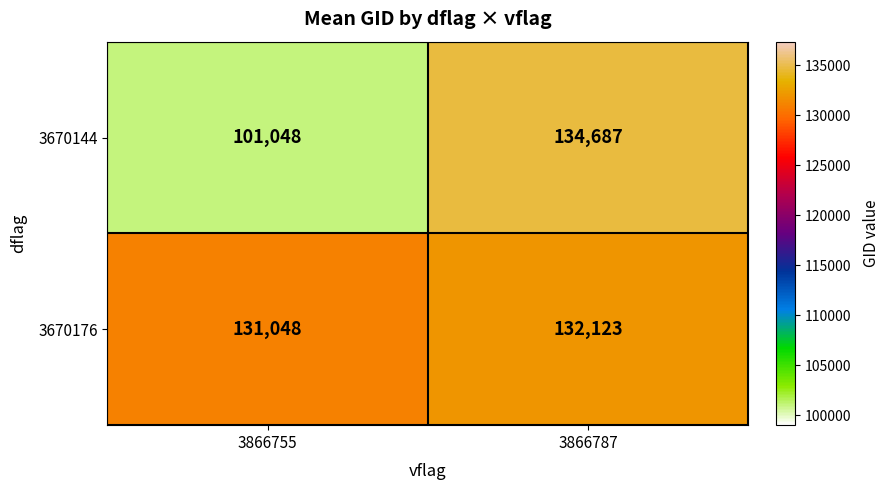

How many data points does each series have?

2